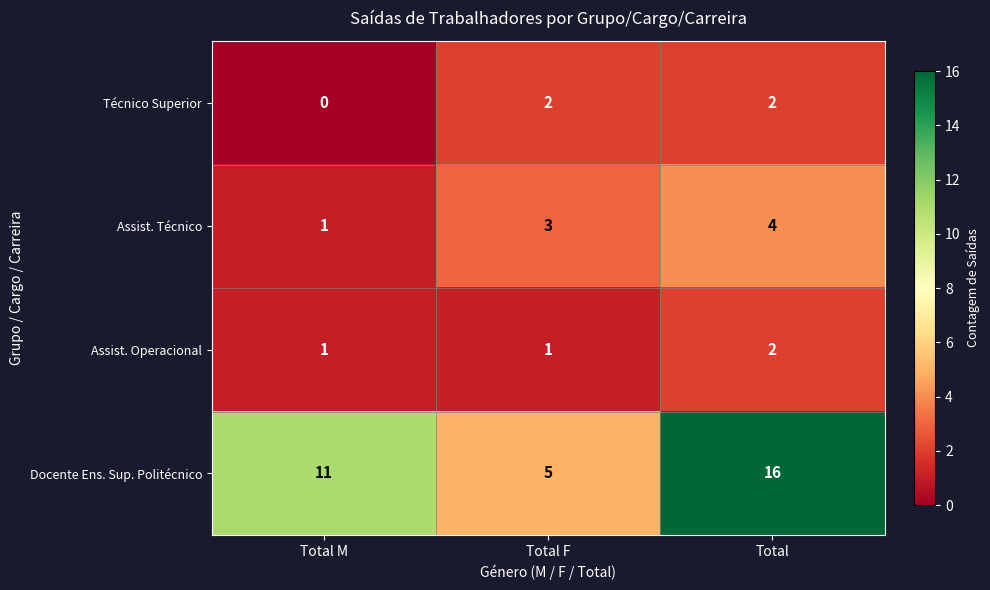

Reading right to left, transcribe all the data shown in this chart.

Técnico Superior: 2	2	0
Assist. Técnico: 4	3	1
Assist. Operacional: 2	1	1
Docente Ens. Sup. Politécnico: 16	5	11